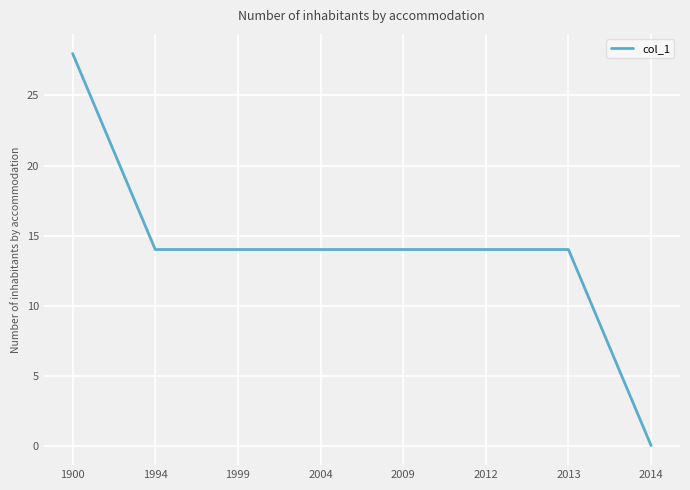

How many lines are shown in the chart?

1